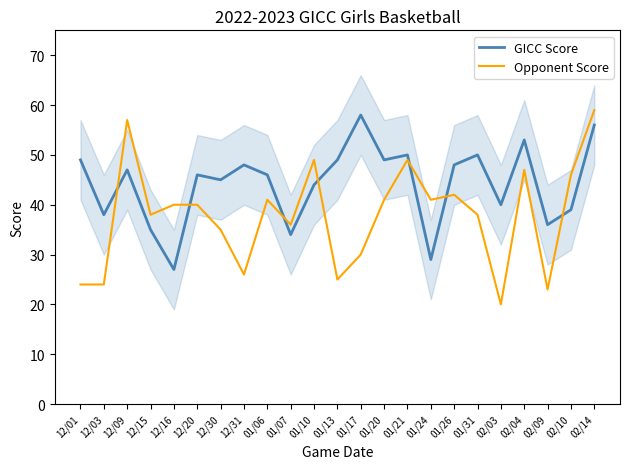

At which category does GICC Score reach its first local peak?

12/09